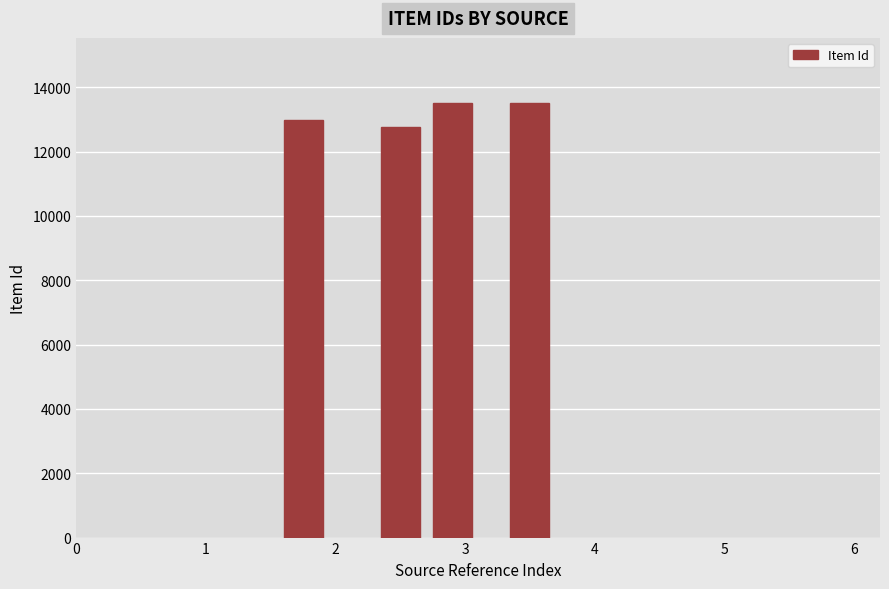

What is the greatest value displayed?

13511